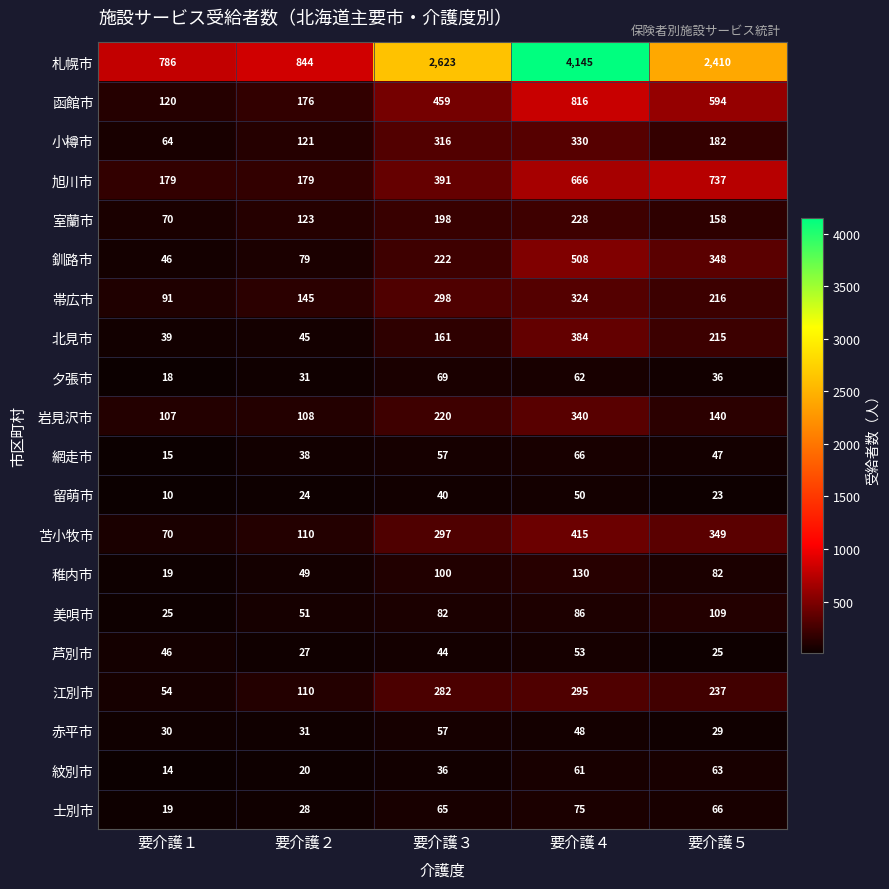

What is the total value across all series at 要介護３?

6017